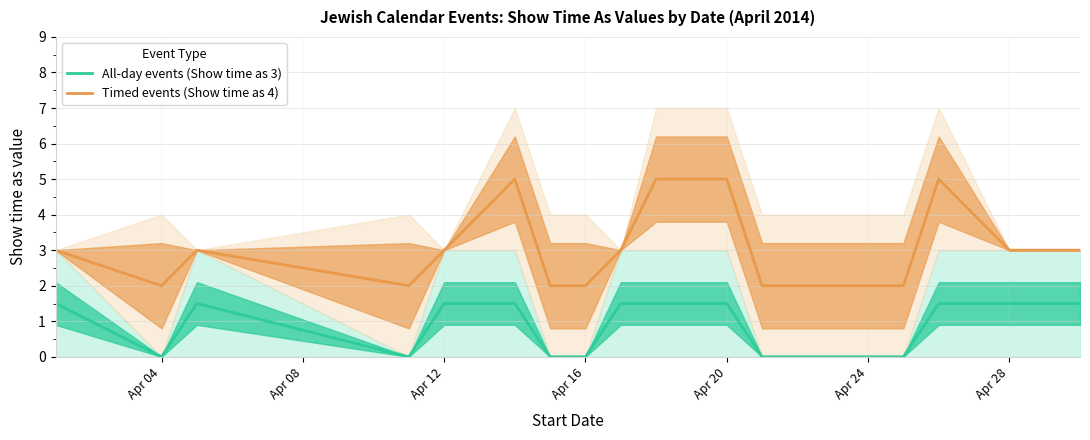

The value of All-day events (Show time as 3) at Apr 20 is 1.5. True or false?

True